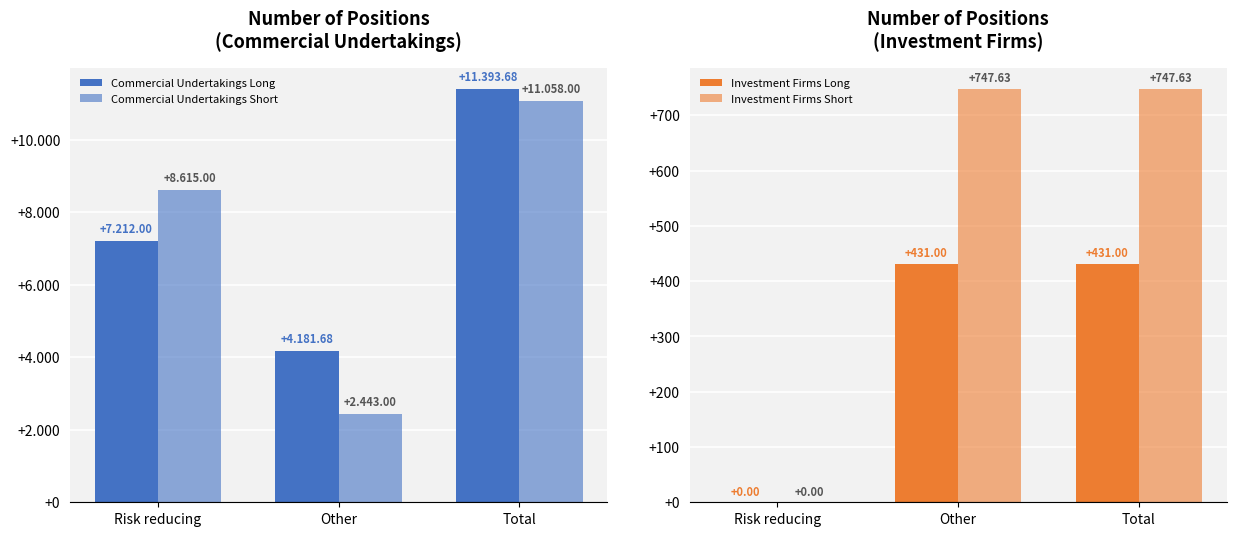

At how many categories does at least one series exceed 9575?

1